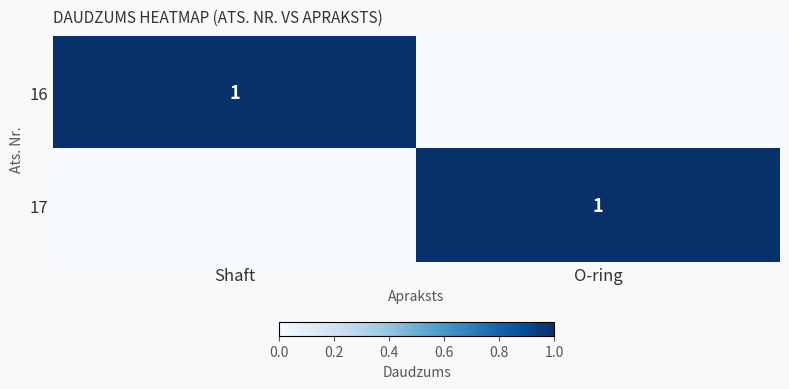

True or false: 17 has a value of 2 at O-ring.

False